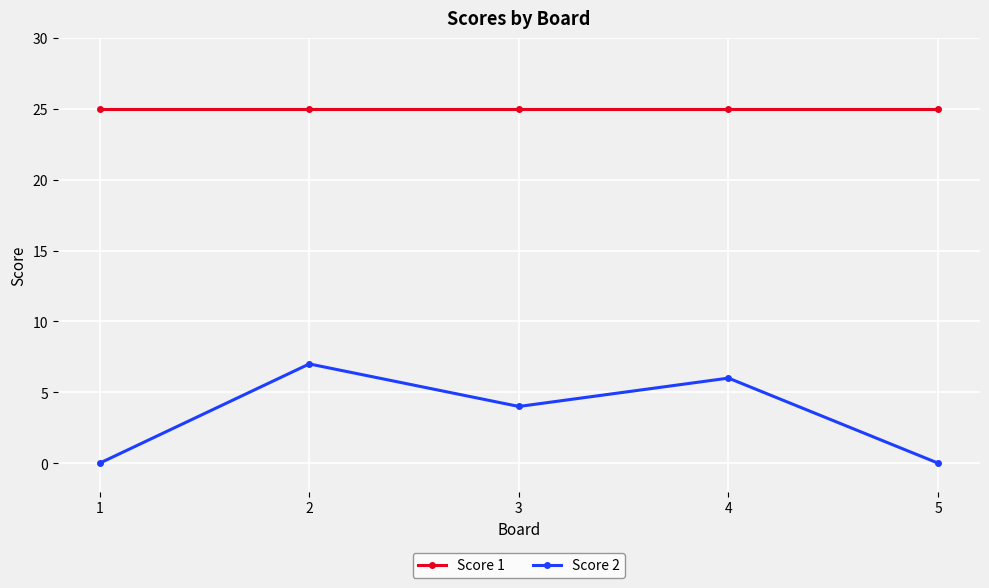

Is it true that Score 2 equals -3 at 1?

False